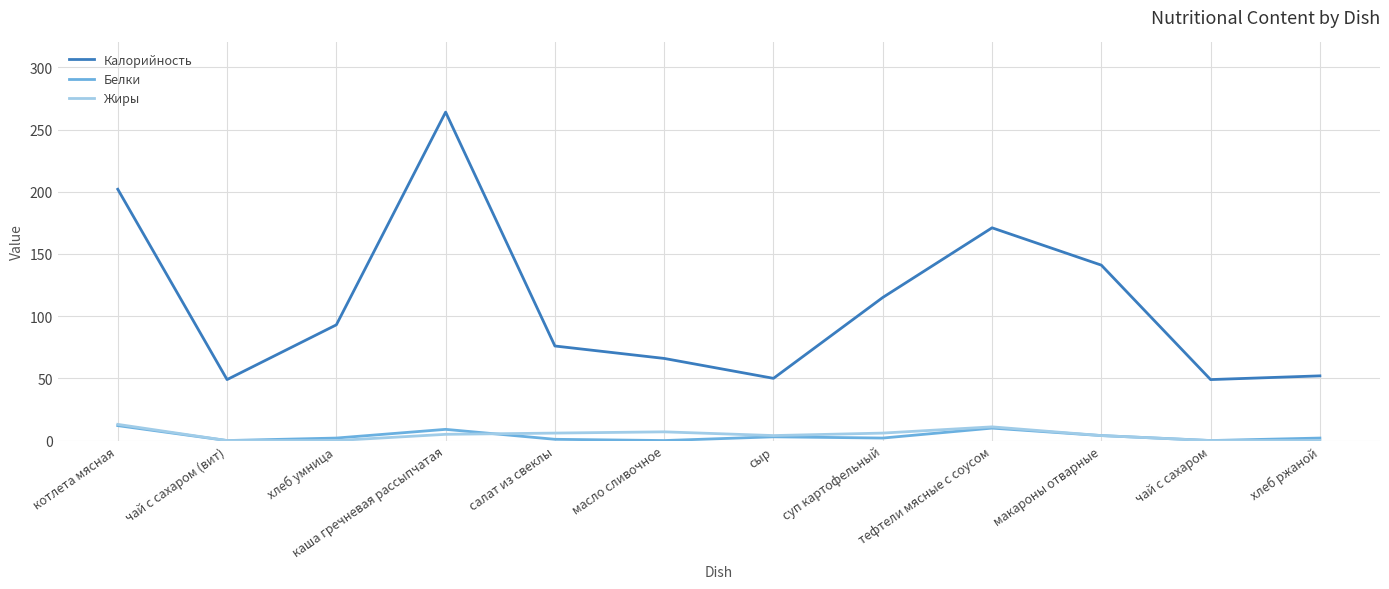

In Жиры, how many points are higher than both neighbors (excluding endpoints)?

2